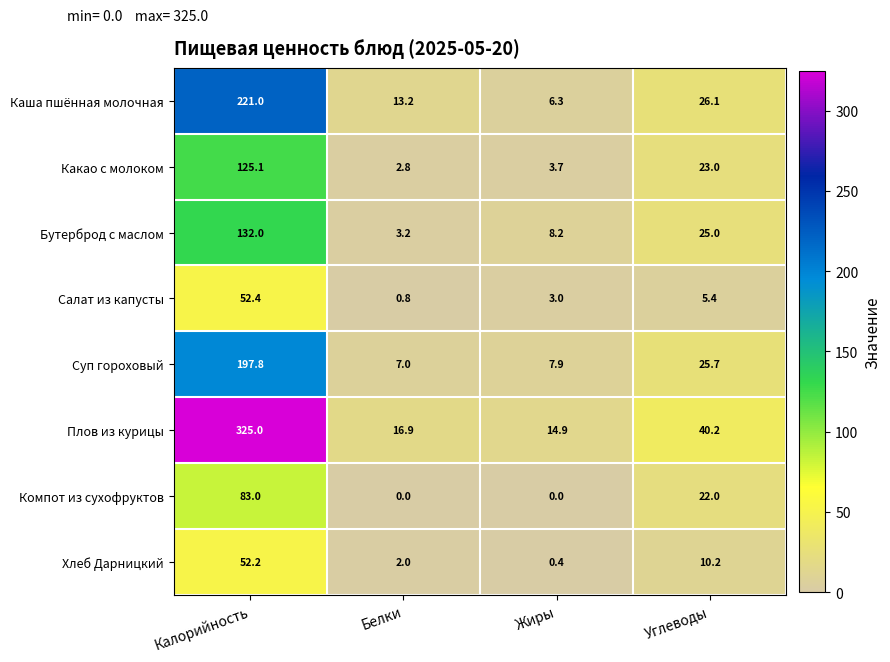

How many distinct data groups are displayed?

8